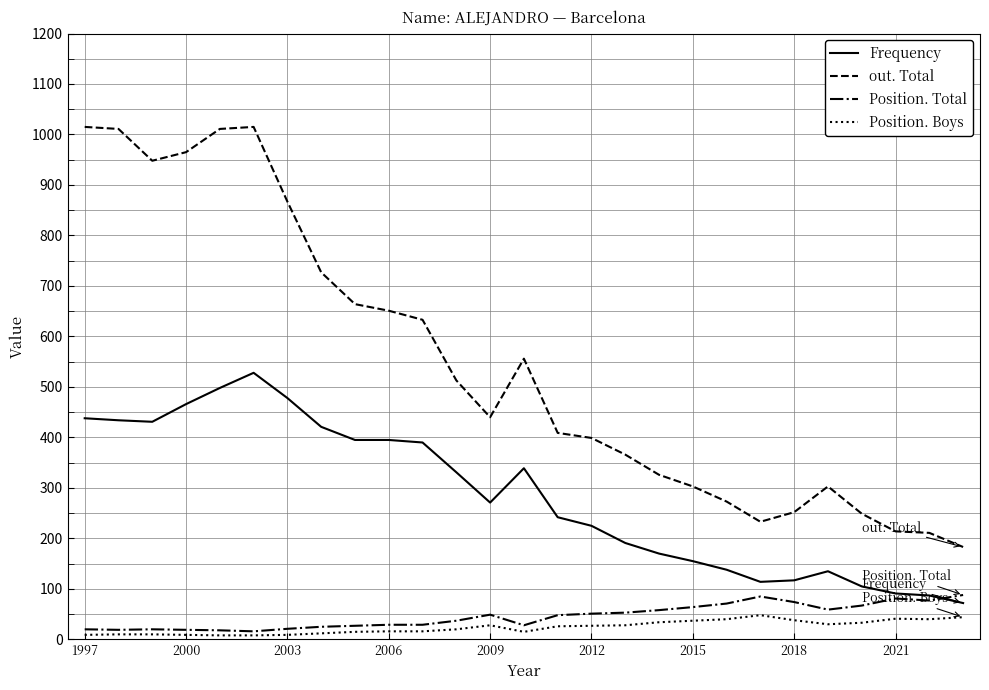

How many times do Frequency and Position. Total cross each other?

1